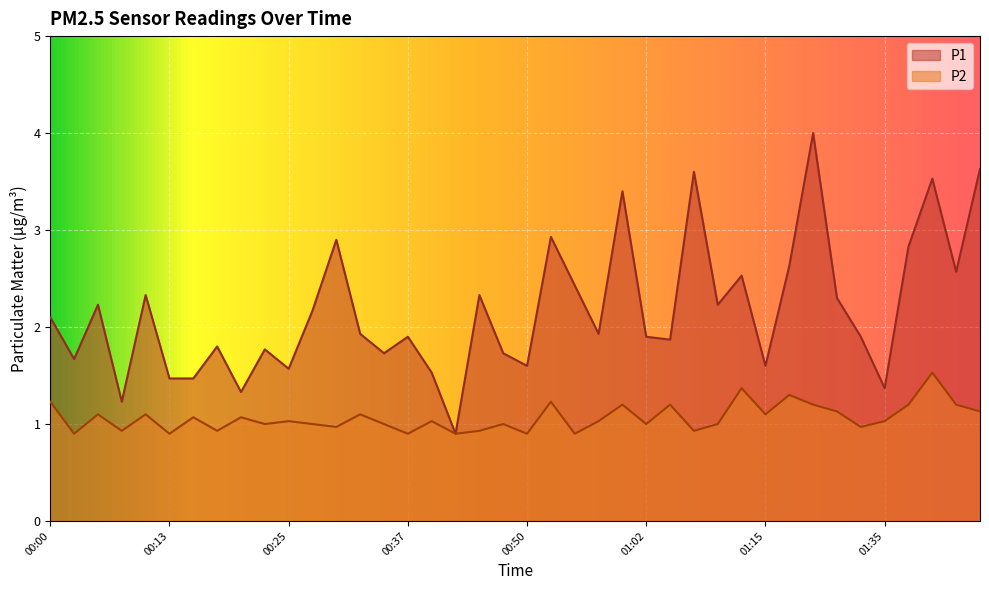

What is the total value across all series at 01:42?

3.8